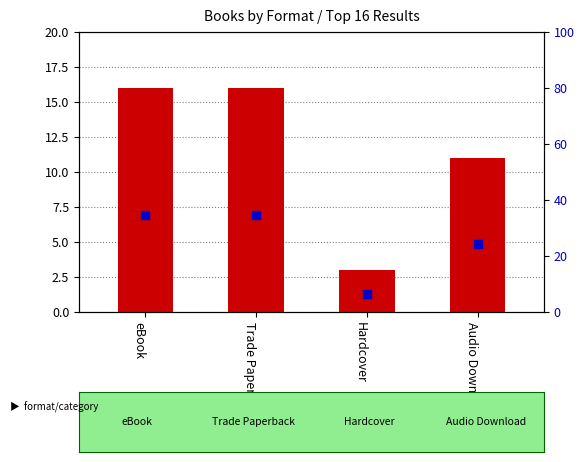

At how many categories does at least one series exceed 31?

2